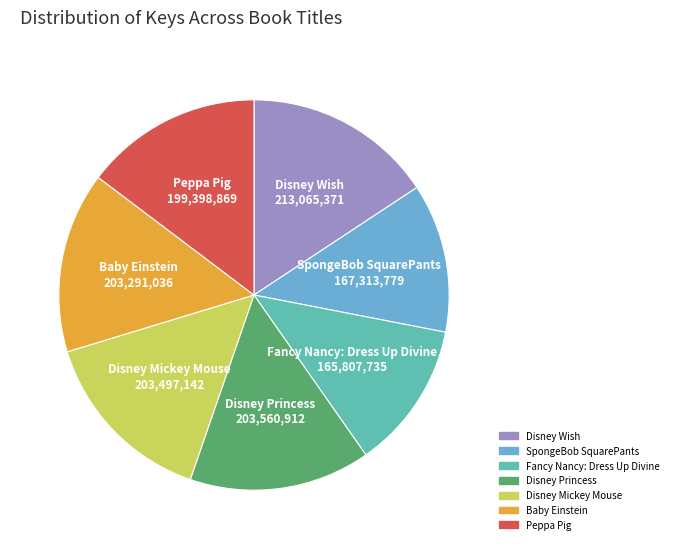

True or false: Baby Einstein accounts for 15% of the total.

True